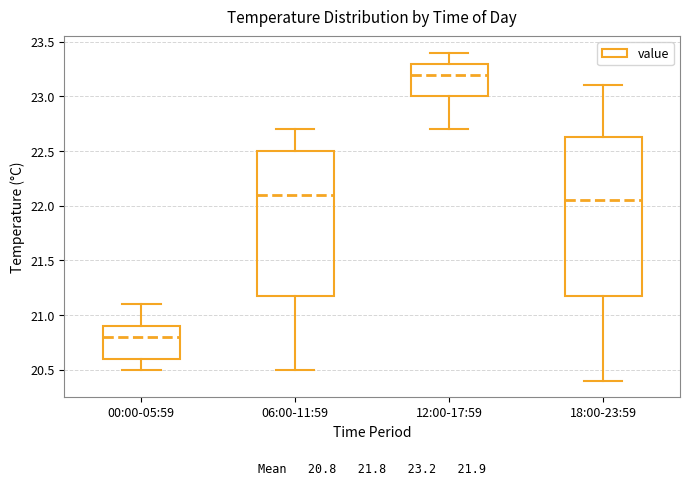

Which box has the lowest median line?

00:00-05:59